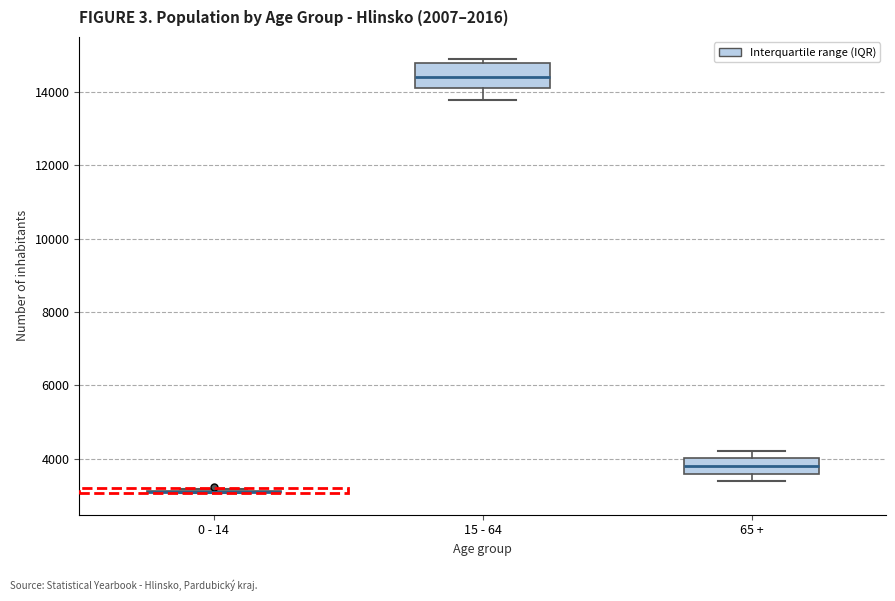

Reading left to right, read every box against the y-axis: the position of its median line, the range the box covers, and the ends of its whiskers. The values are not printed on the chart, so give them approximately, as read against the axis.

0 - 14: box collapsed to a line at 3200, whiskers 3000 to 3200
15 - 64: median 14400, box 14200 to 14800, whiskers 13800 to 15000
65 +: median 3800, box 3600 to 4000, whiskers 3400 to 4200